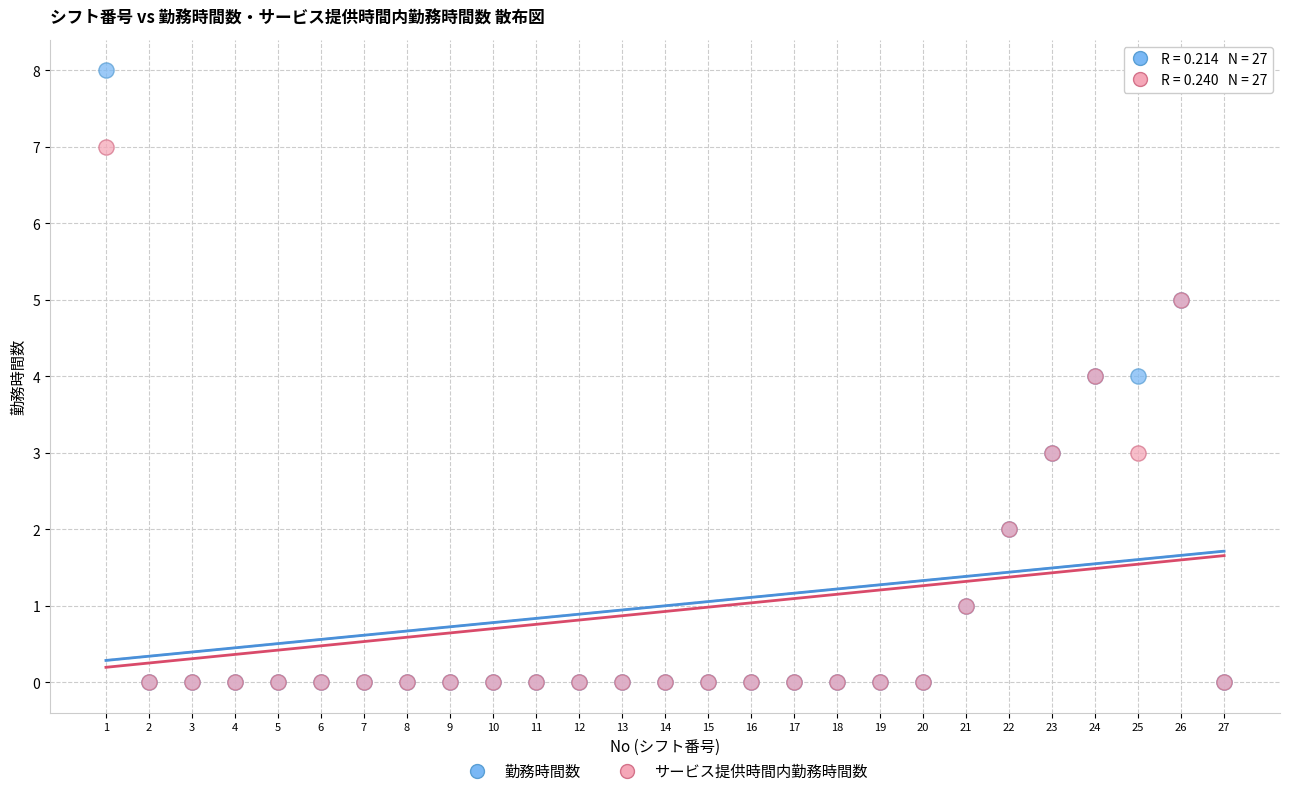

Which series has the largest Y range (max minus min)?

勤務時間数